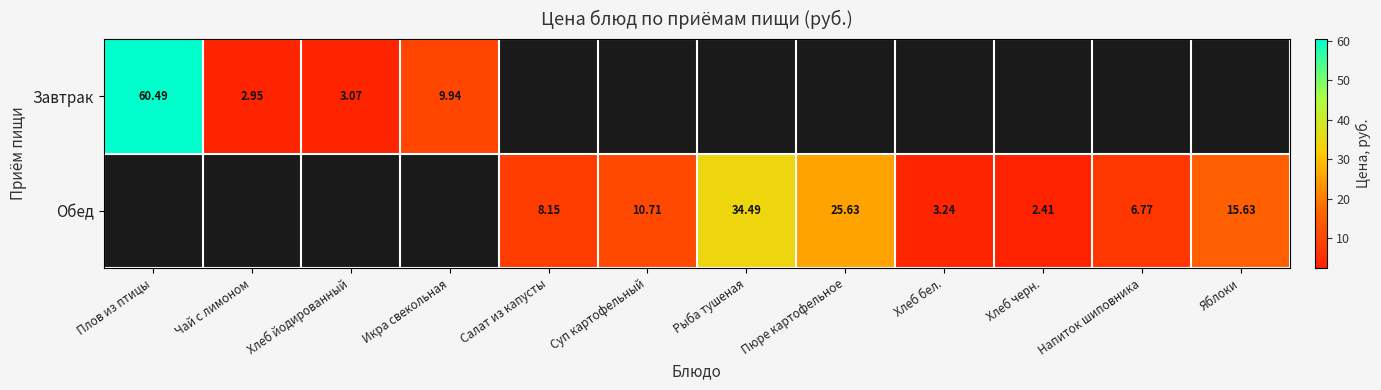

Is the value of Обед at Суп картофельный greater than the value of Завтрак at Хлеб йодированный?

Yes